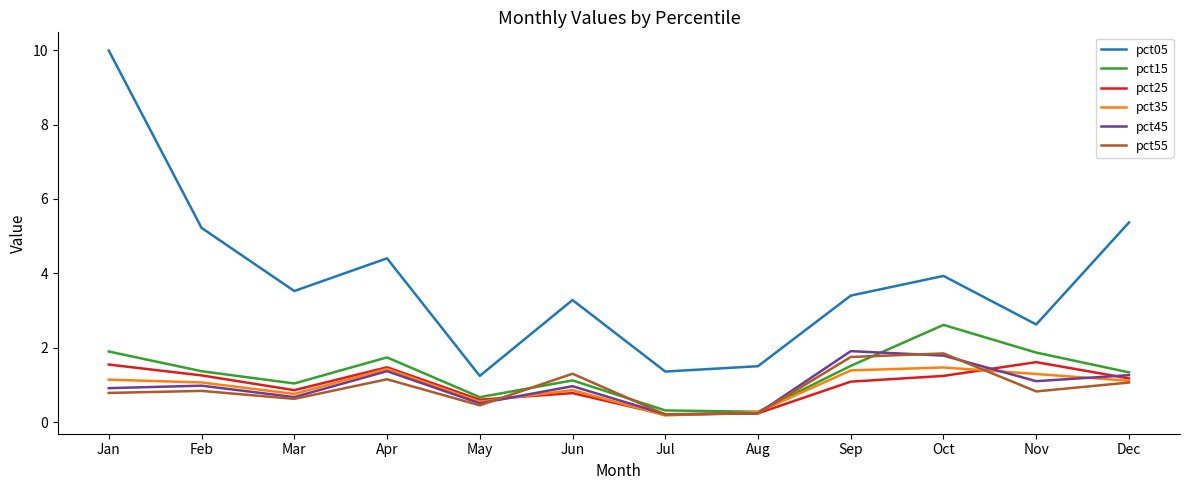

What is the difference between the highest and lowest values at Sep?

2.3